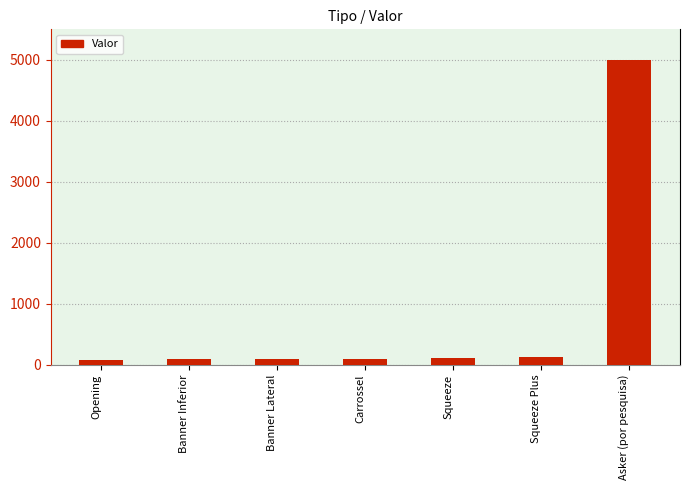

What is the greatest value displayed?

5000.0